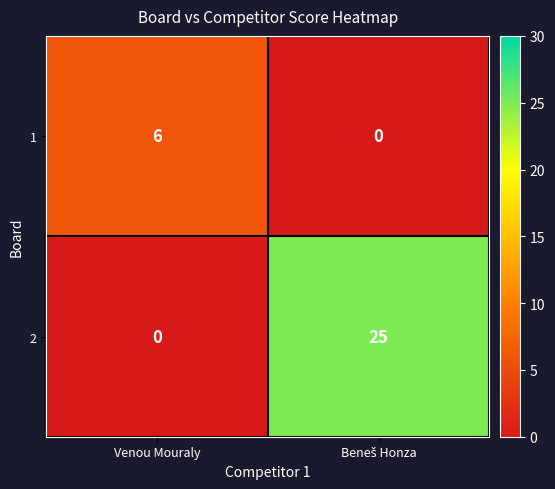

Reading left to right, list all the values displayed in this chart.

1: 6	0
2: 0	25